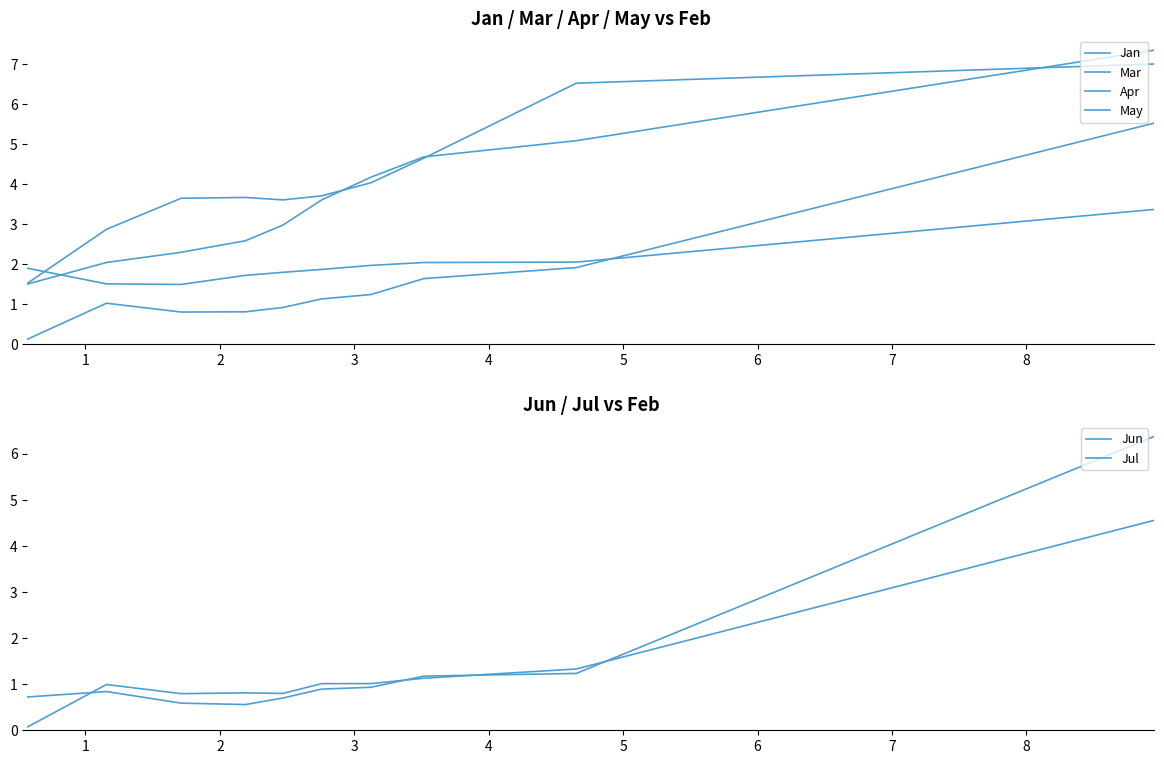

What is the total value across all series at 2?

15.3